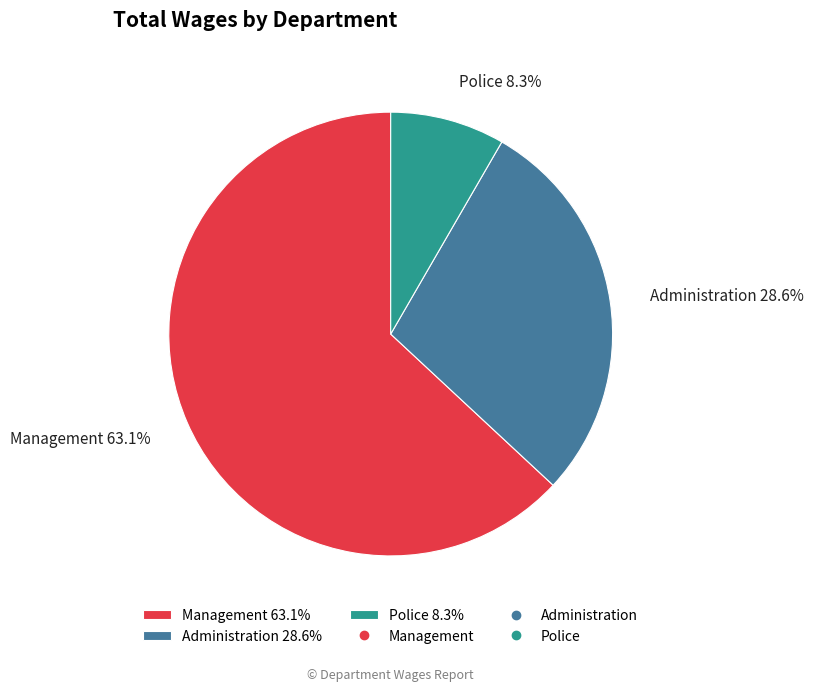

Which slice represents more than half of the pie?

Management